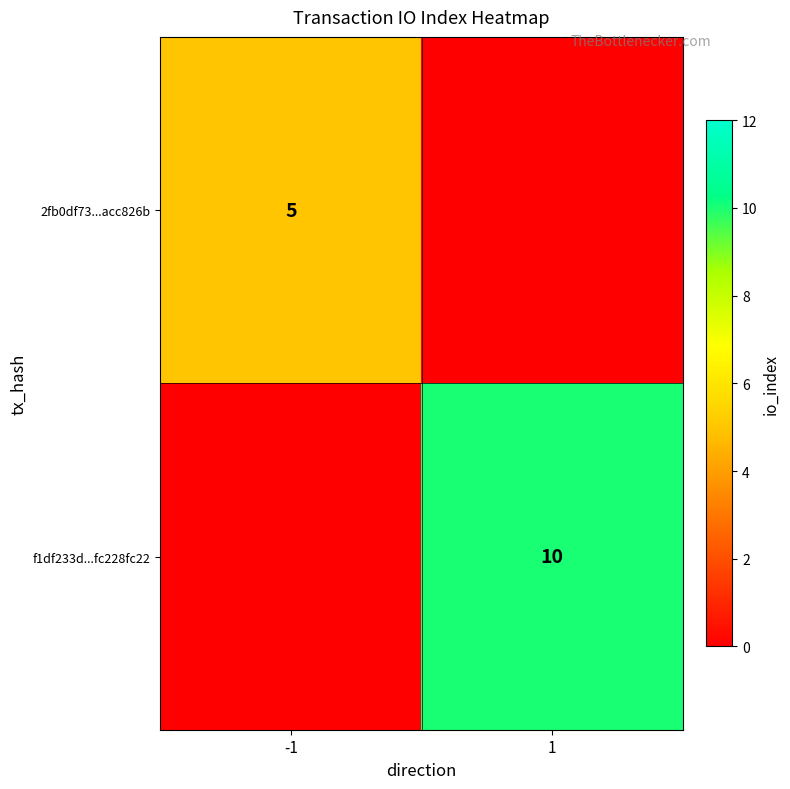

Is it true that f1df233d...fc228fc22 equals 17 at 1?

False